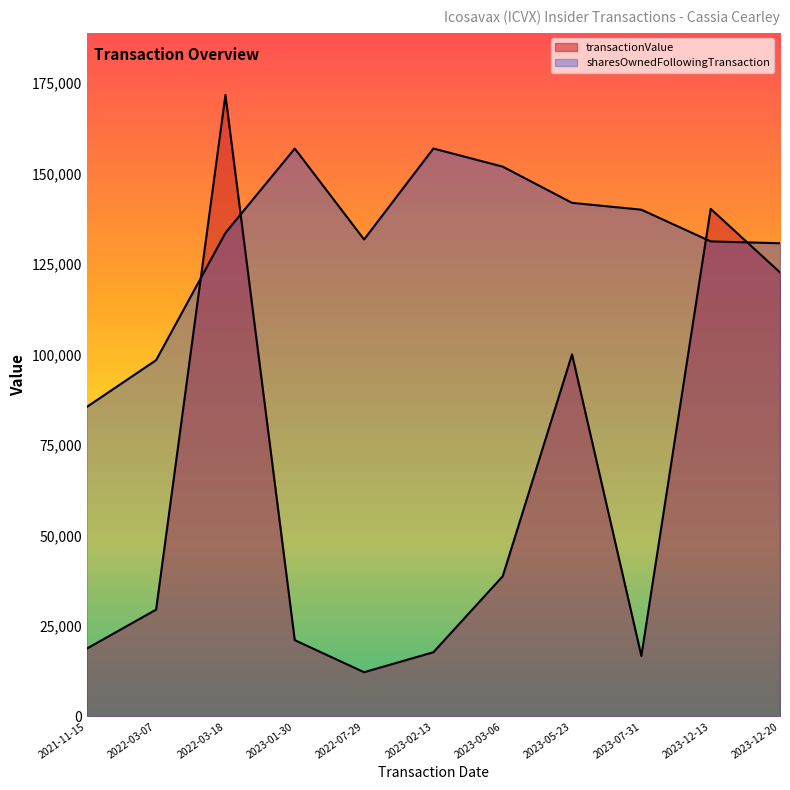

Is the value of sharesOwnedFollowingTransaction at 2022-07-29 greater than the value of transactionValue at 2023-12-13?

No